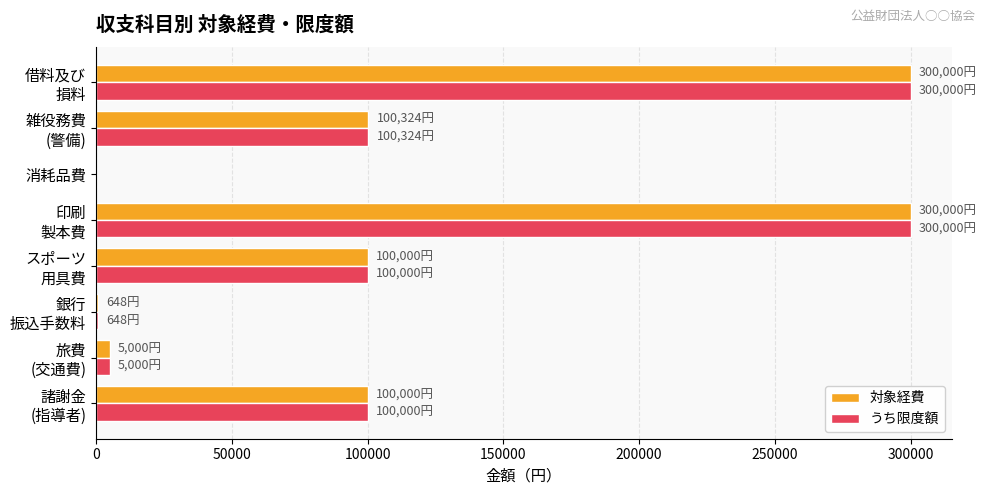

What is the sum of all うち限度額 values?

905972